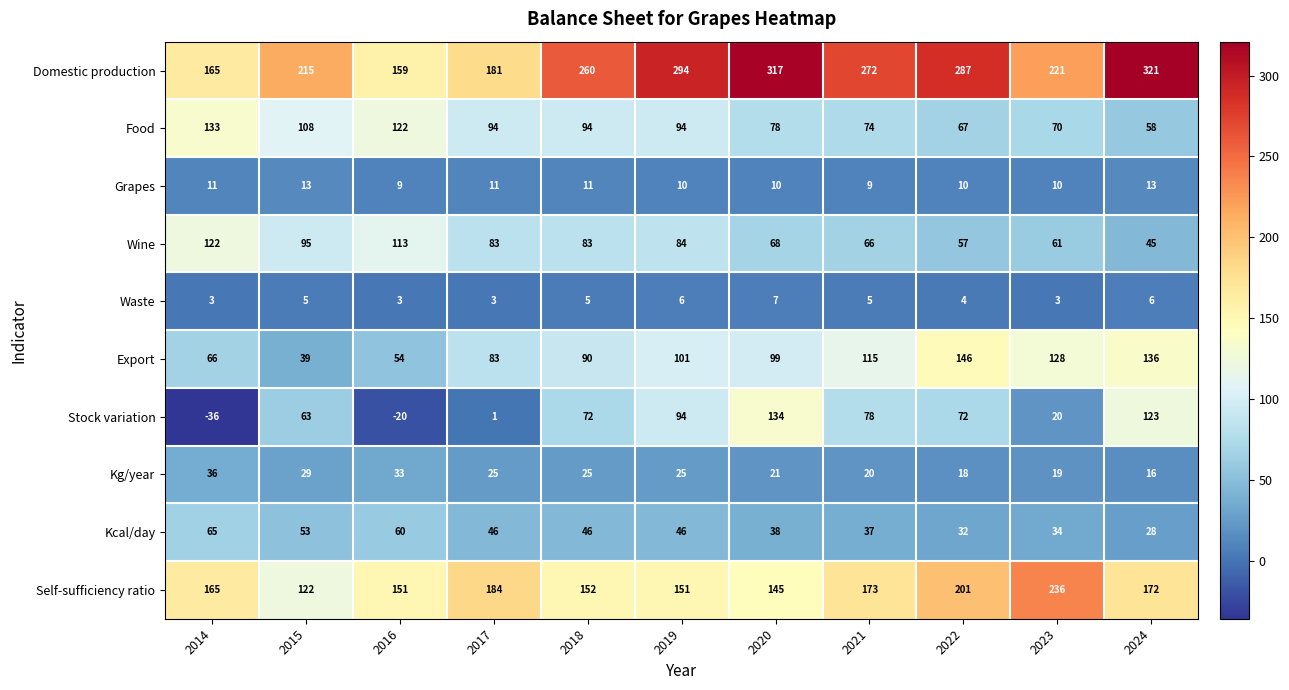

The Export series shows 39 at 2015. True or false?

True